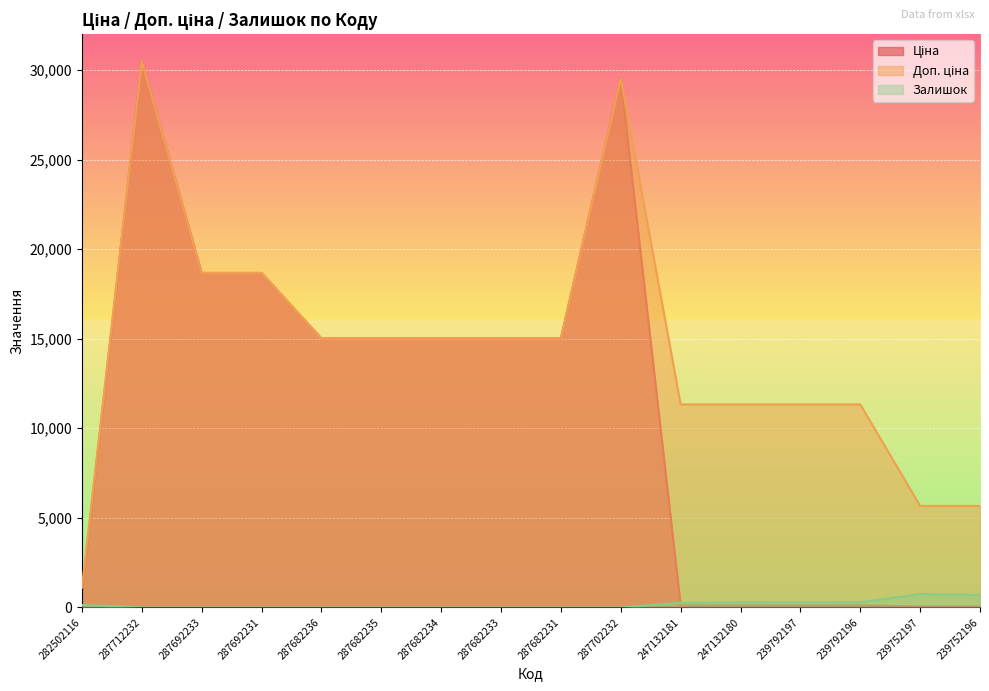

Reading right to left, what are all the values shown in this chart?

Ціна: 239752196=56.7	239752197=56.7	239792196=113.3	239792197=113.3	247132180=113.3	247132181=113.3	287702232=29548.9	287682231=15019.2	287682233=15019.2	287682234=15019.2	287682235=15019.2	287682236=15019.2	287692231=18671.5	287692233=18671.5	287712232=30512.3	282502116=813.0
Доп. ціна: 239752196=5667.0	239752197=5667.0	239792196=11334.0	239792197=11334.0	247132180=11334.0	247132181=11334.0	287702232=29548.9	287682231=15019.2	287682233=15019.2	287682234=15019.2	287682235=15019.2	287682236=15019.2	287692231=18671.5	287692233=18671.5	287712232=30512.3	282502116=1101.8
Залишок: 239752196=698.0	239752197=745.0	239792196=290.0	239792197=289.0	247132180=290.0	247132181=260.0	287702232=0.0	287682231=0.0	287682233=0.0	287682234=0.0	287682235=0.0	287682236=0.0	287692231=0.0	287692233=0.0	287712232=0.0	282502116=140.0